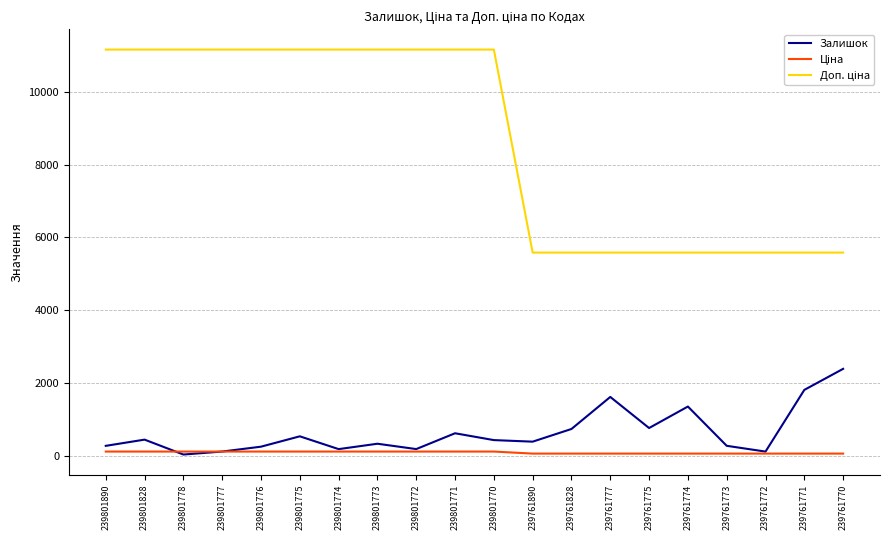

What is the maximum value shown in the chart?

11169.0